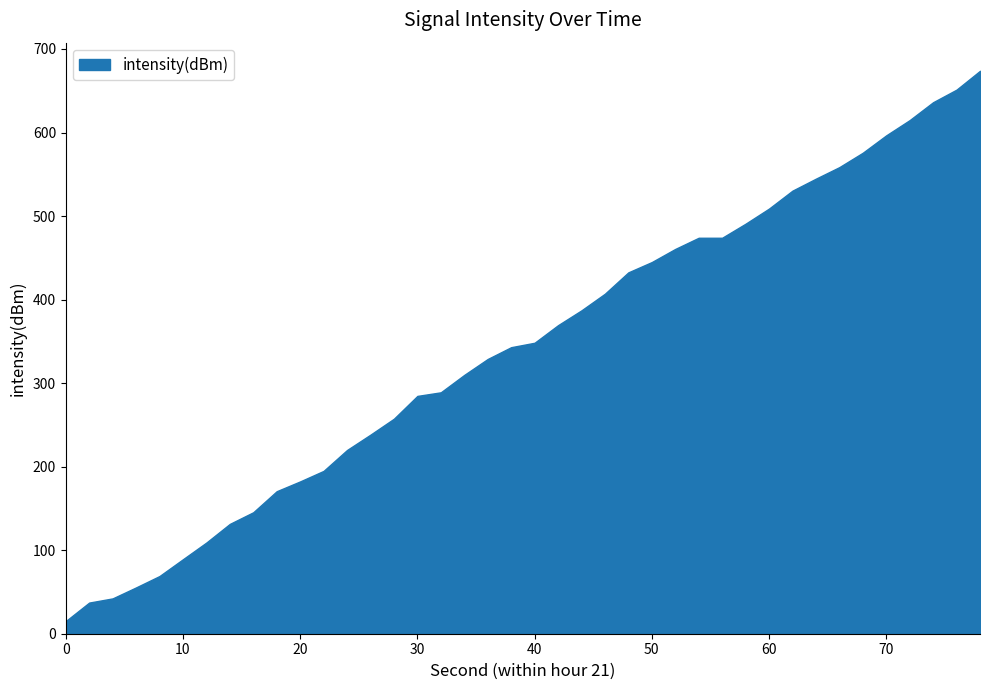

What is the difference between the maximum and minimum values?

658.7